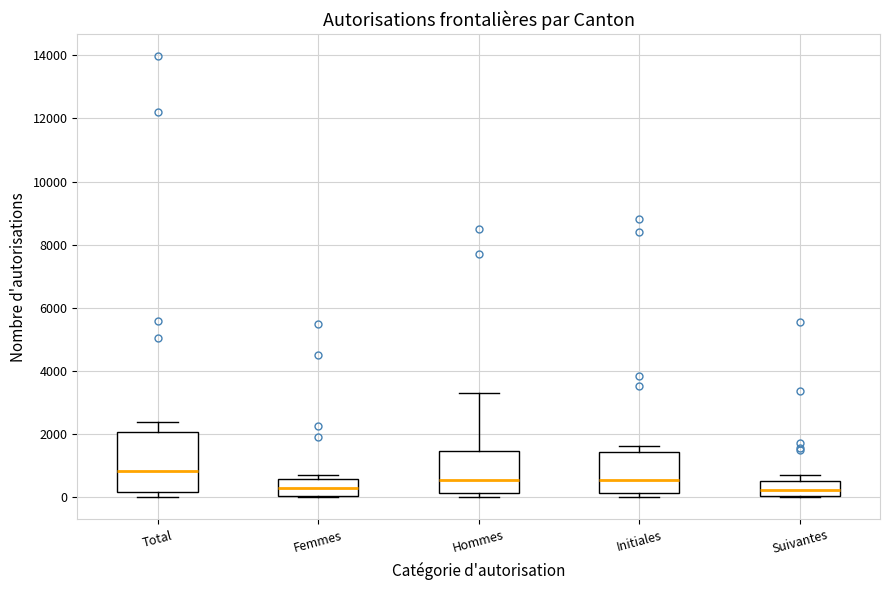

Reading left to right, transcribe this box plot: for each box, give where its median line is, the range the box spans, and where its two whiskers end, as read against the y-axis. The values are not printed on the chart, so give them approximately, as read against the axis.

Total: median 800, box 200 to 2000, whiskers 0 to 2400
Femmes: median 200, box 0 to 600, whiskers 0 to 800
Hommes: median 600, box 200 to 1400, whiskers 0 to 3200
Initiales: median 600, box 200 to 1400, whiskers 0 to 1600
Suivantes: median 200, box 0 to 600, whiskers 0 to 800